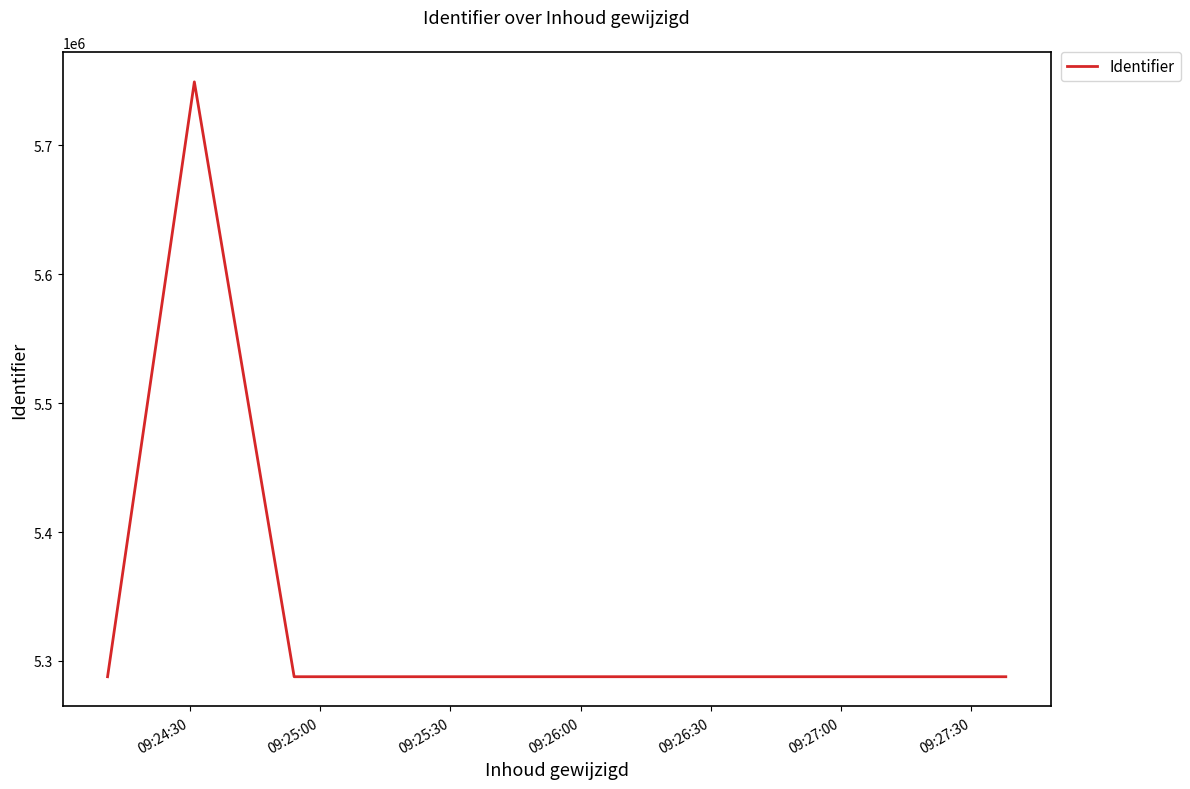

True or false: there are more than 2 points higher than both neighbors.

False